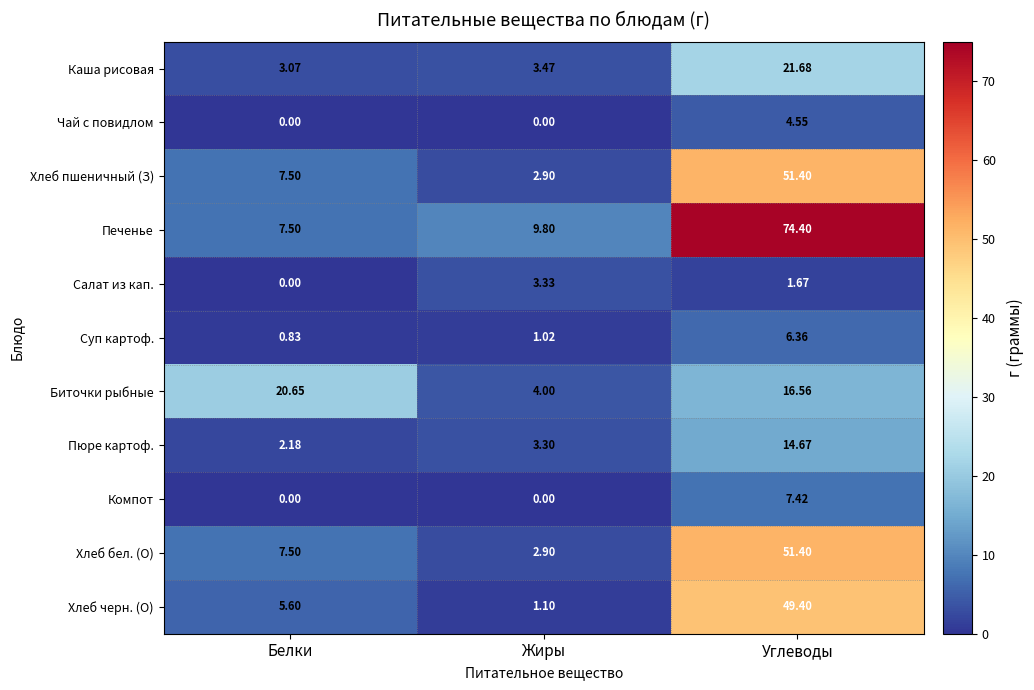

At which category does the chart reach its peak across all series?

Углеводы